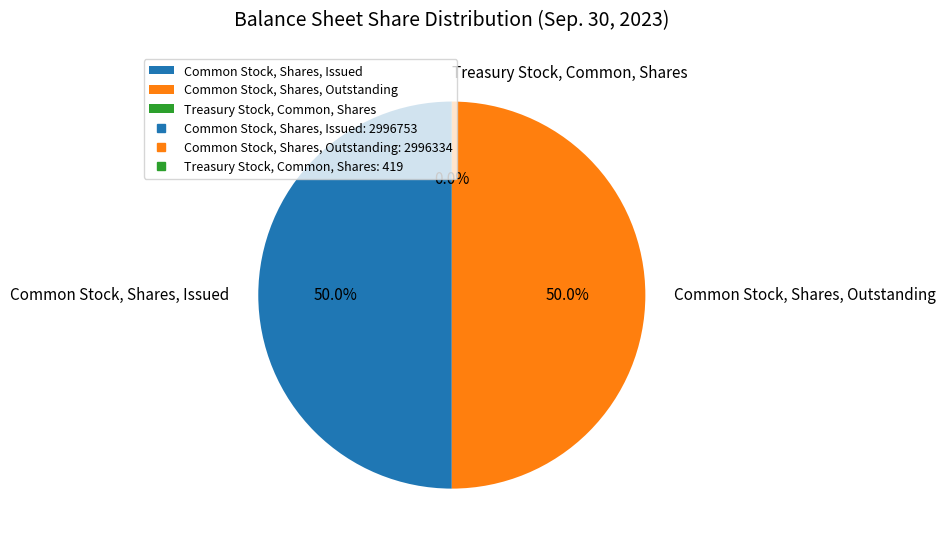

What percentage is NOT represented by Common Stock, Shares, Issued?

50.0%